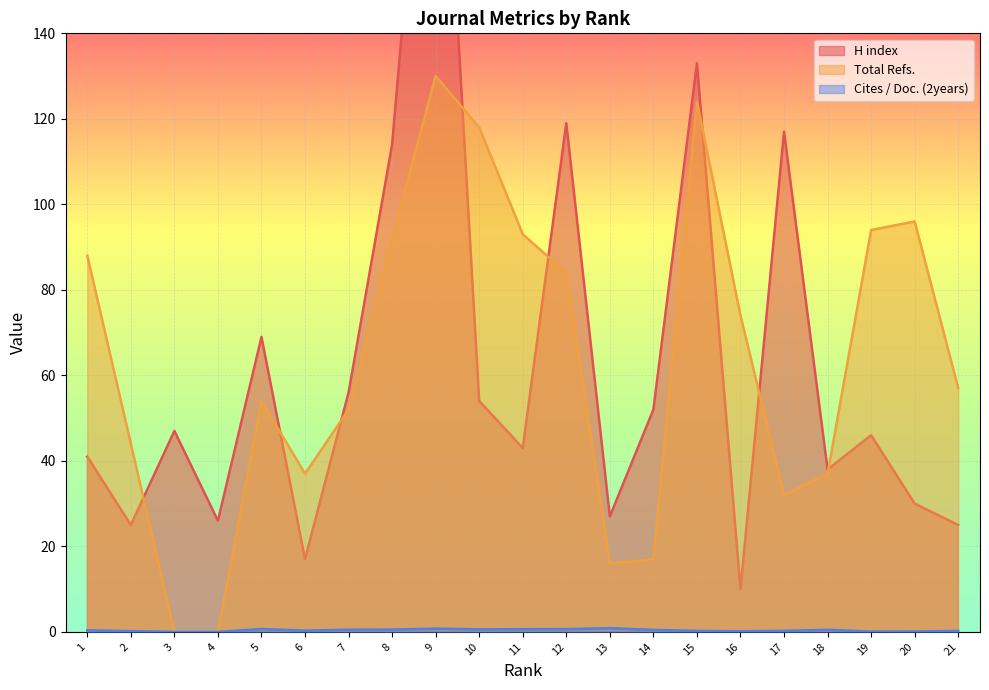

True or false: Cites / Doc. (2years) and H index intersect in this chart.

False